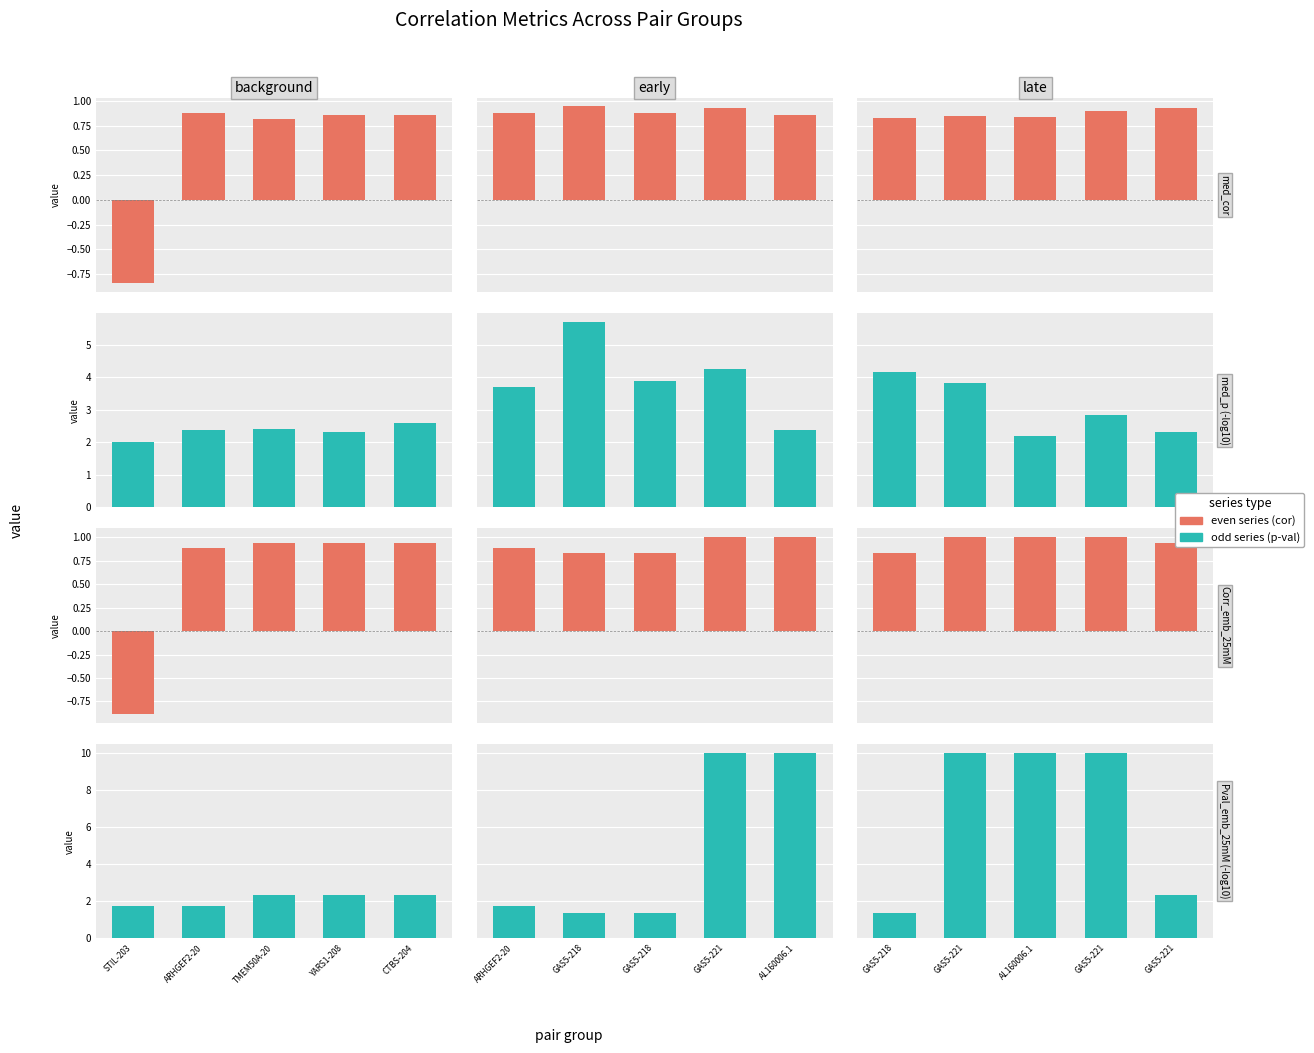

Between AL160006.1 and GAS5-221, which is larger?

GAS5-221